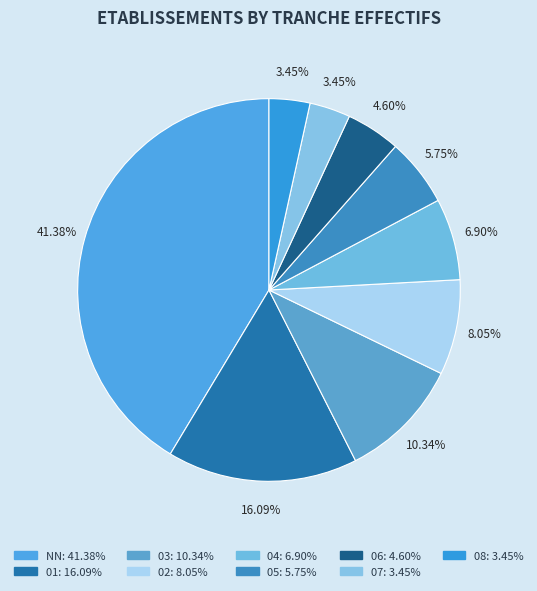

Is 06 the majority of the pie?

No